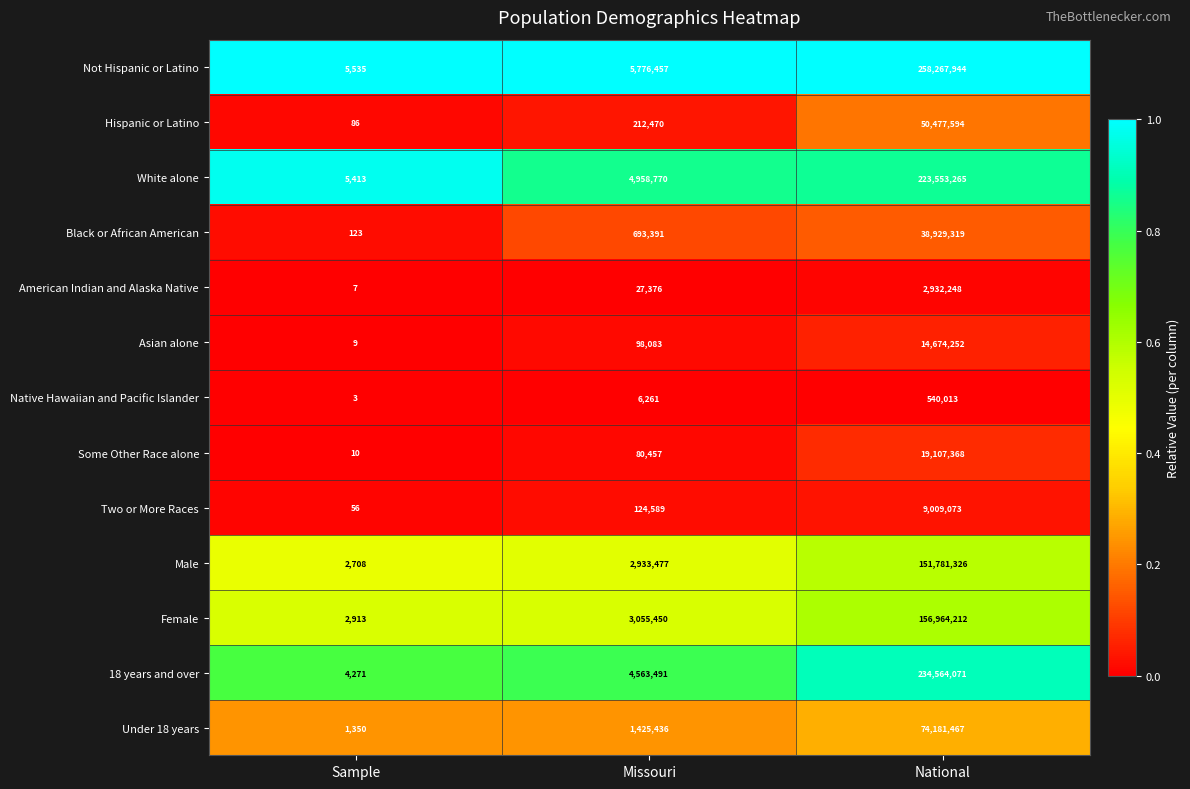

What is the greatest value displayed?

258267944